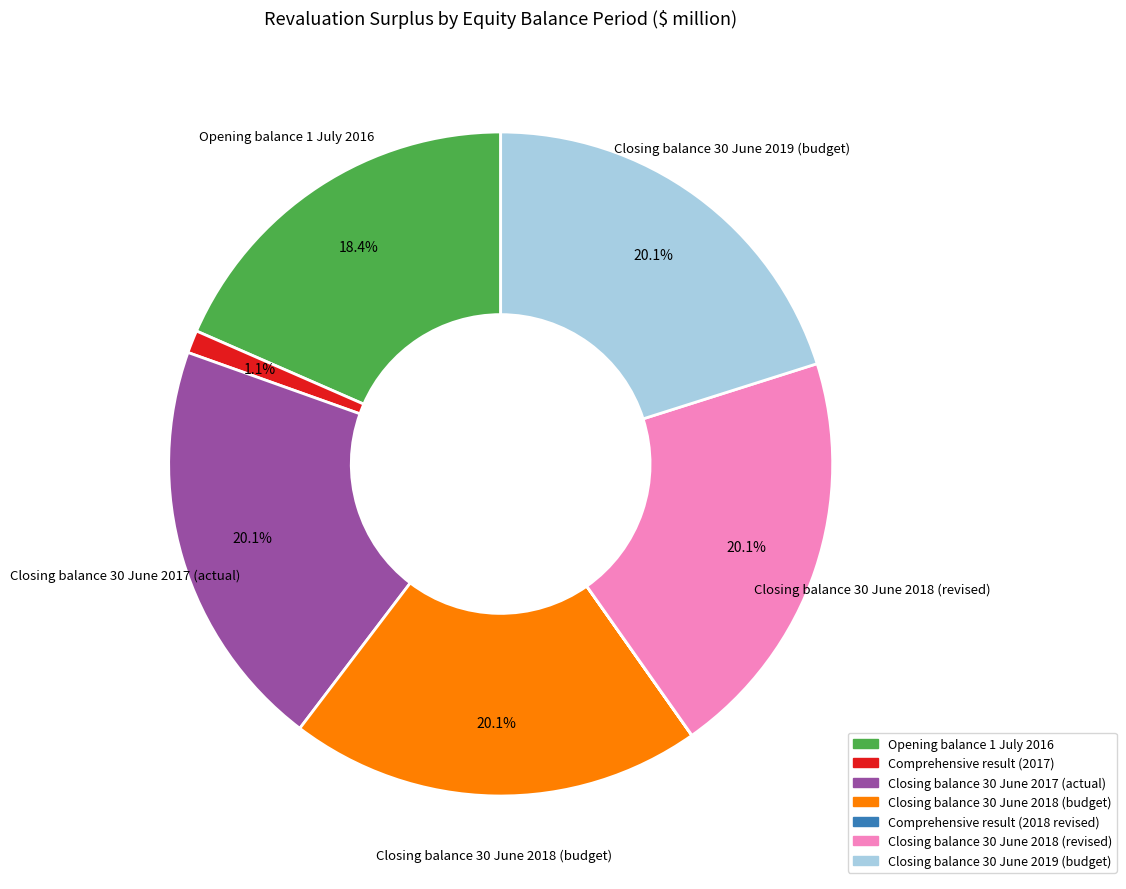

To the nearest percent, what is the average slice percentage?

14%